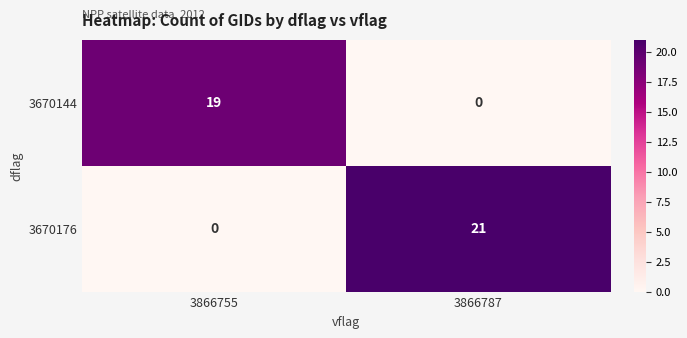

Which series has the widest spread of values?

3670176